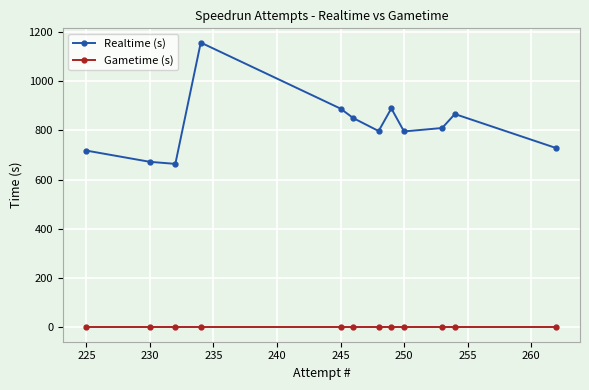

True or false: Realtime (s) and Gametime (s) cross at least once.

False